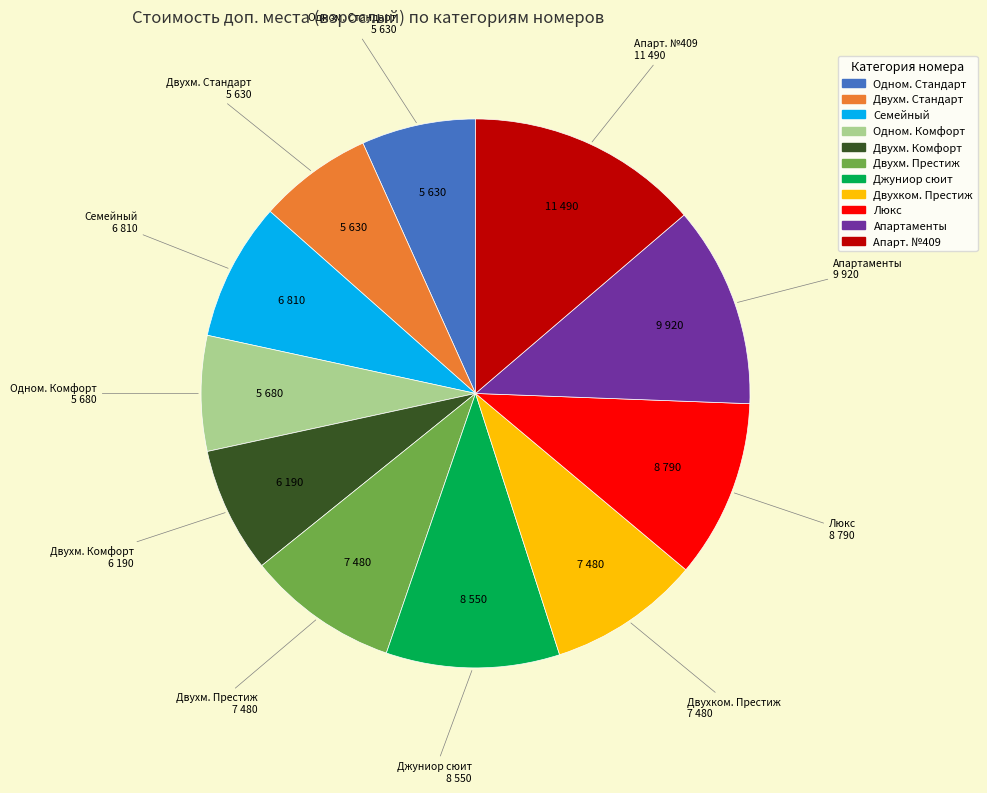

Is there a majority slice in this chart?

No